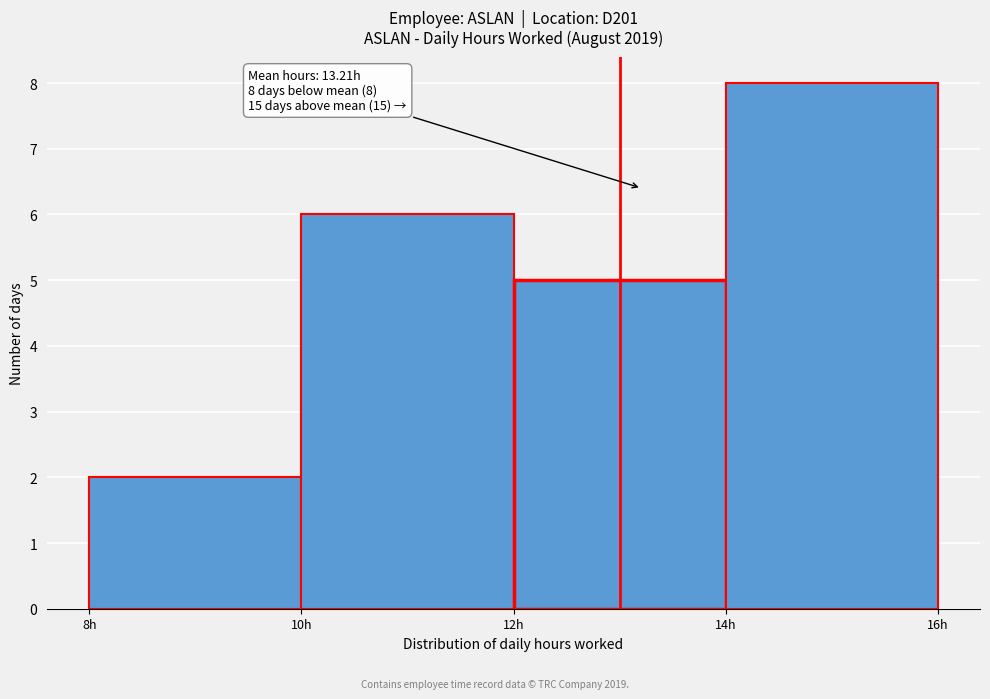

Over which range of the x-axis is the bar tallest?

14 to 16